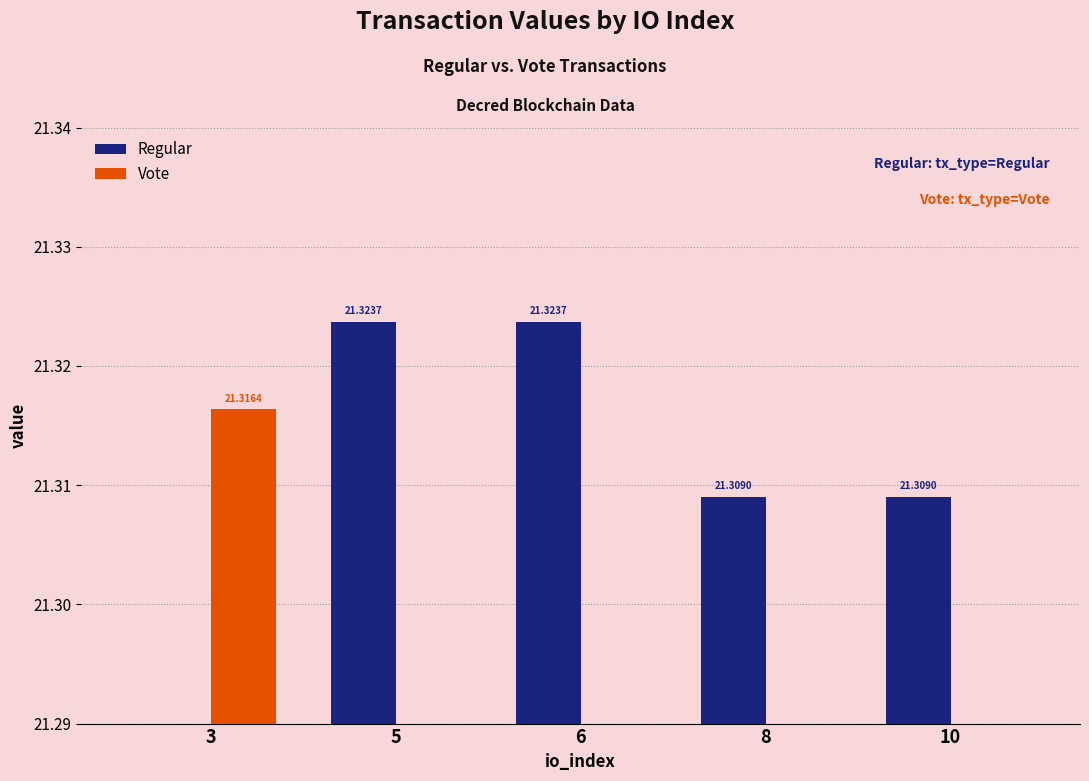

What is the average value of the Vote series?

4.3